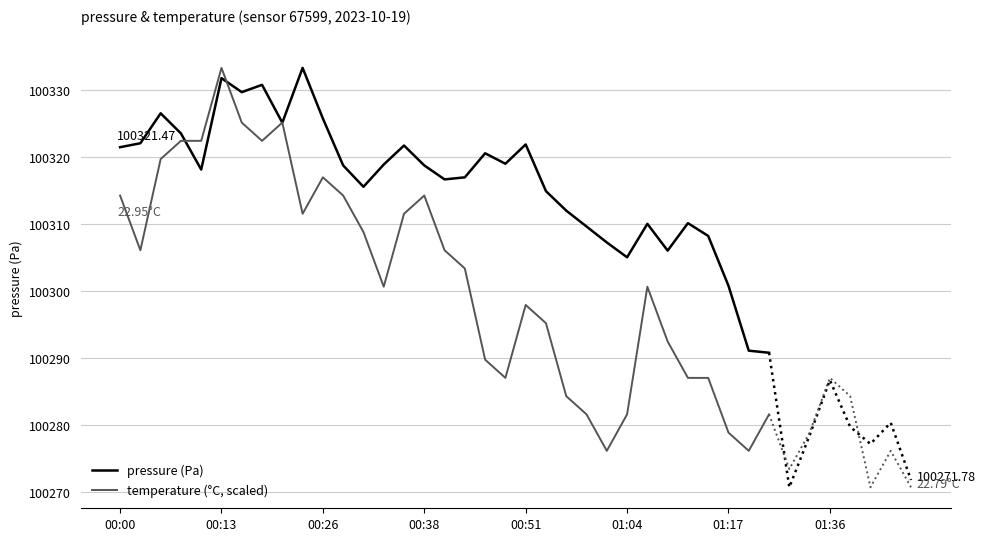

Which series has the largest total across all categories?

pressure